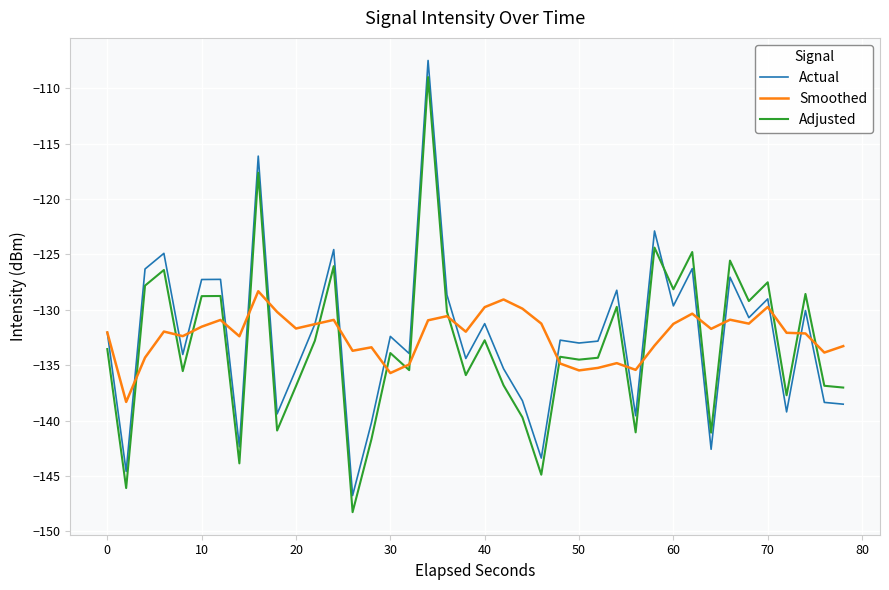

What is the smallest value displayed?

-148.3